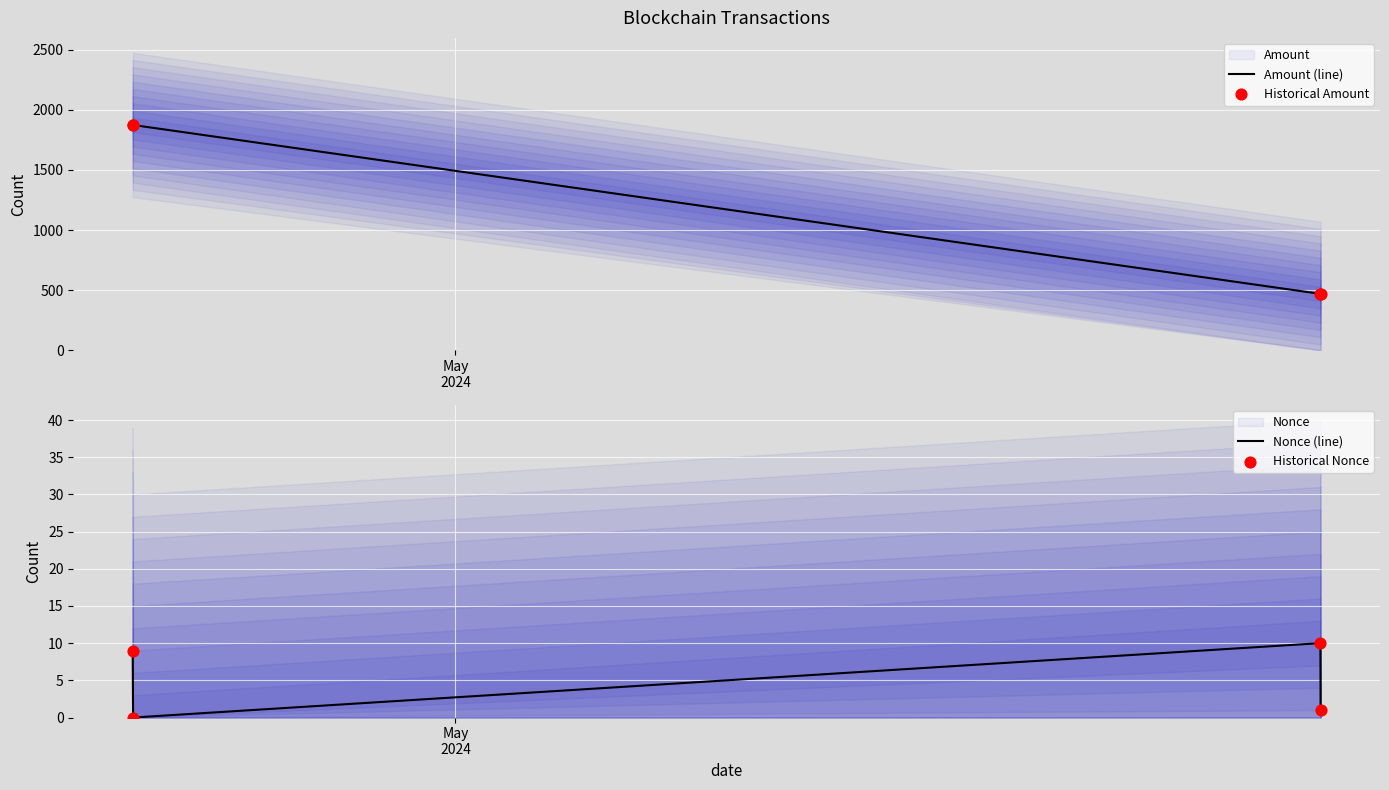

True or false: Amount (line) has more than 2 interior local peaks.

False